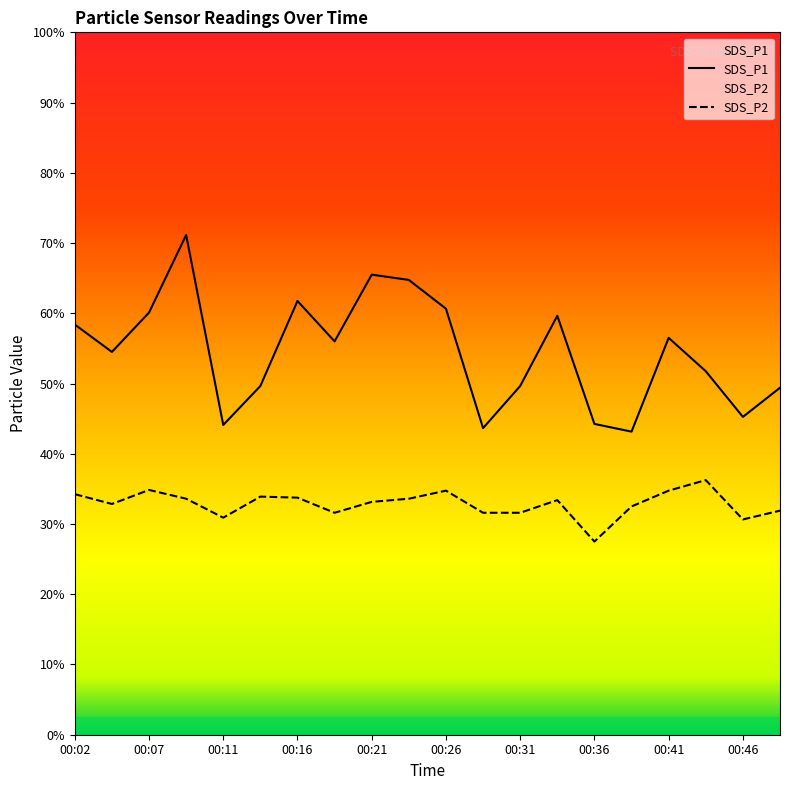

In SDS_P2, how many points are higher than both neighbors (excluding endpoints)?

5